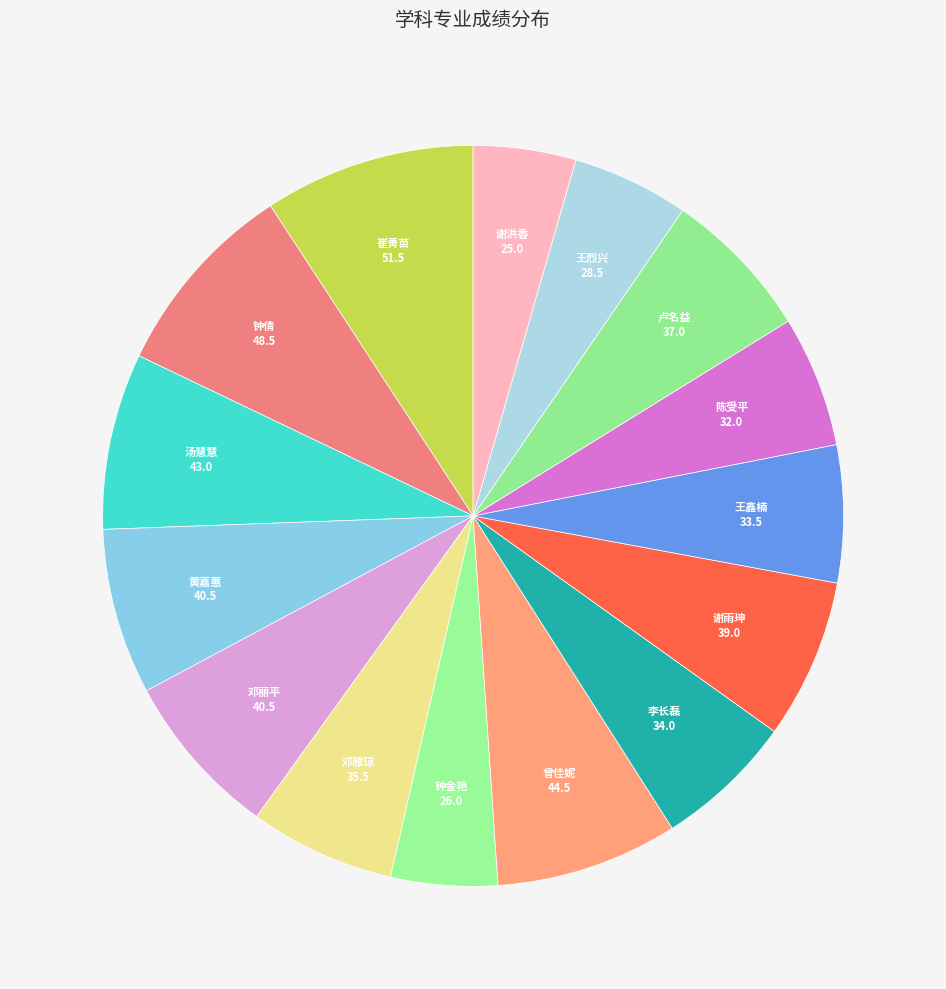

Count the number of slices in the pie.

15